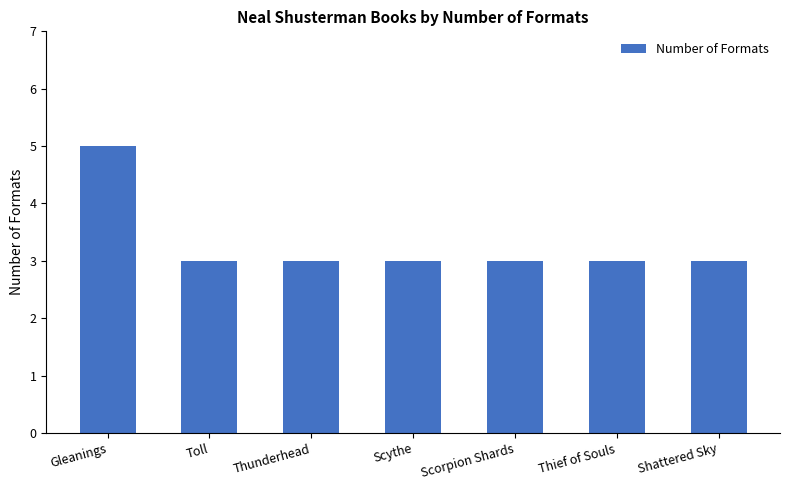

What is the sum of the values at Thief of Souls and Toll?

6